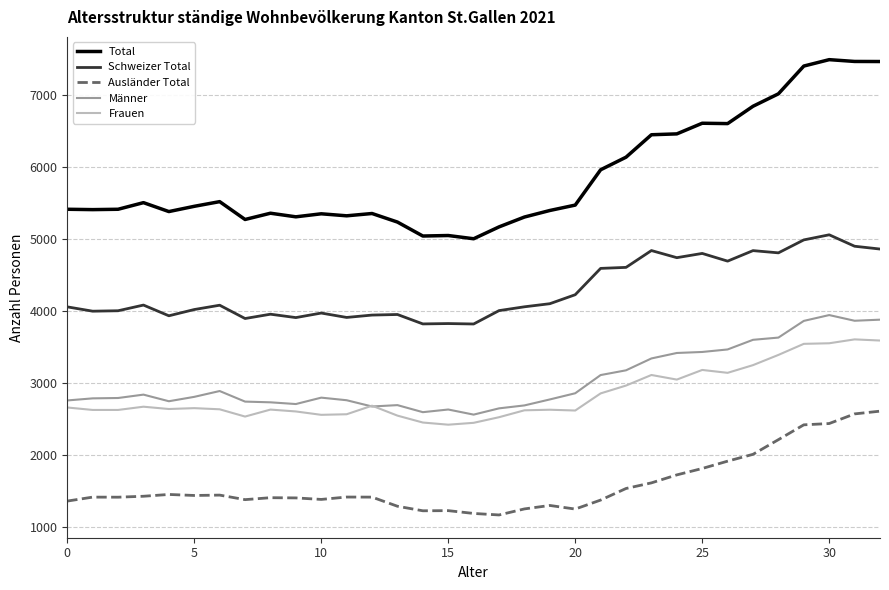

Which series has the largest total across all categories?

Total